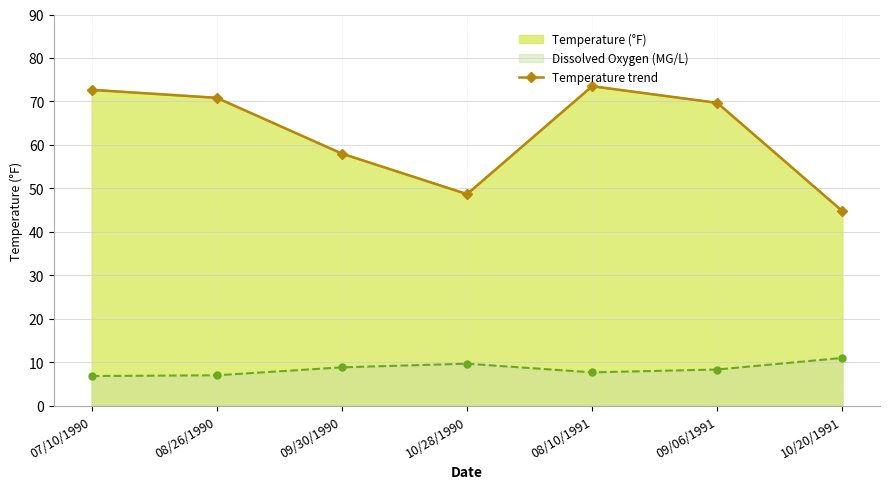

At which category does the chart reach its minimum across all series?

10/20/1991